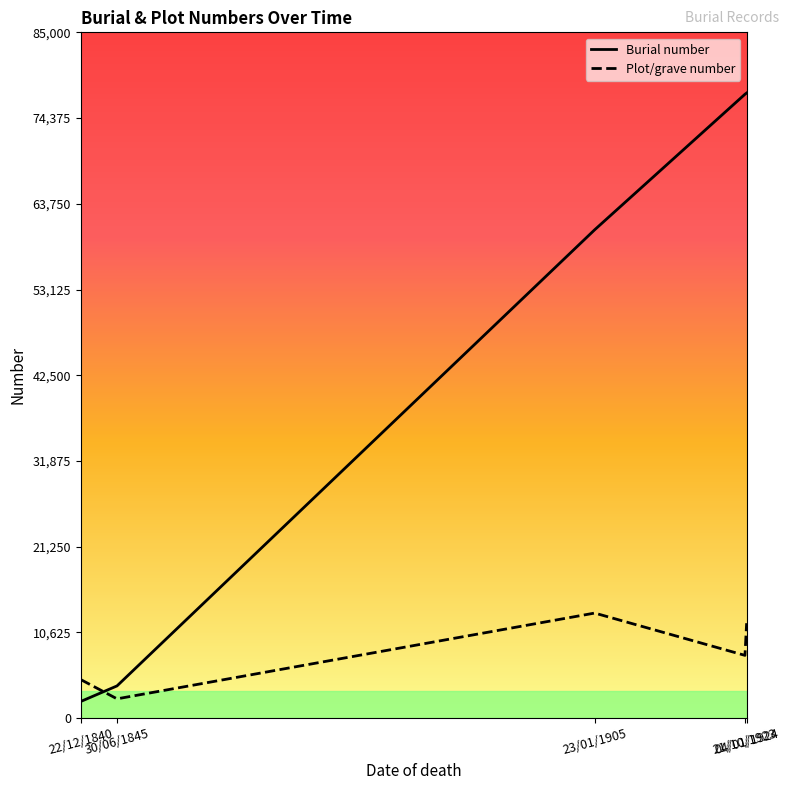

Is this an area chart (filled region under the line)?

No